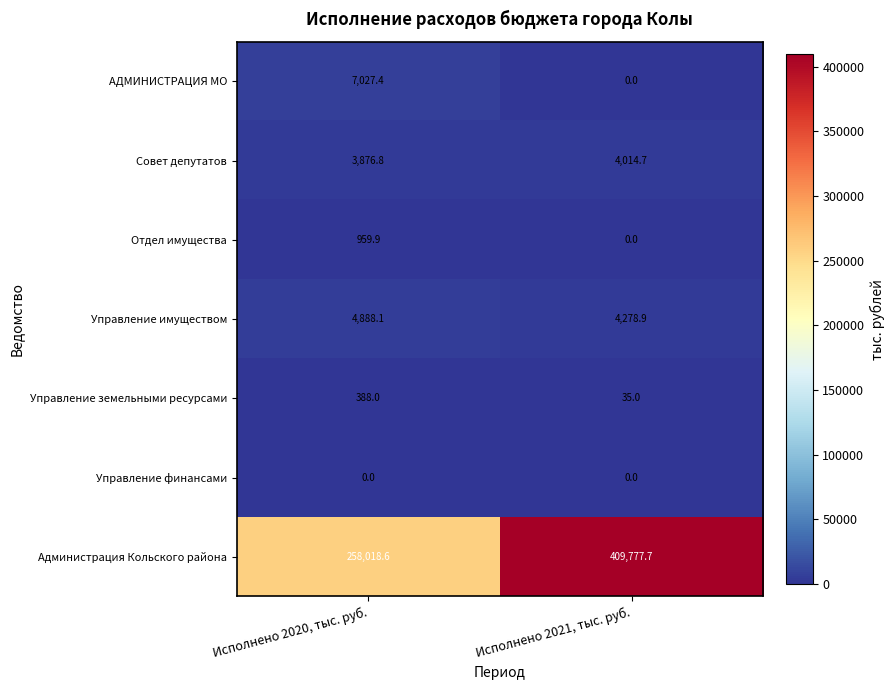

Reading right to left, what are all the values shown in this chart?

АДМИНИСТРАЦИЯ МО: 0.0	7027.4
Совет депутатов: 4014.7	3876.8
Отдел имущества: 0.0	959.9
Управление имуществом: 4278.9	4888.1
Управление земельными ресурсами: 35.0	388.0
Управление финансами: 0.0	0.0
Администрация Кольского района: 409777.7	258018.6